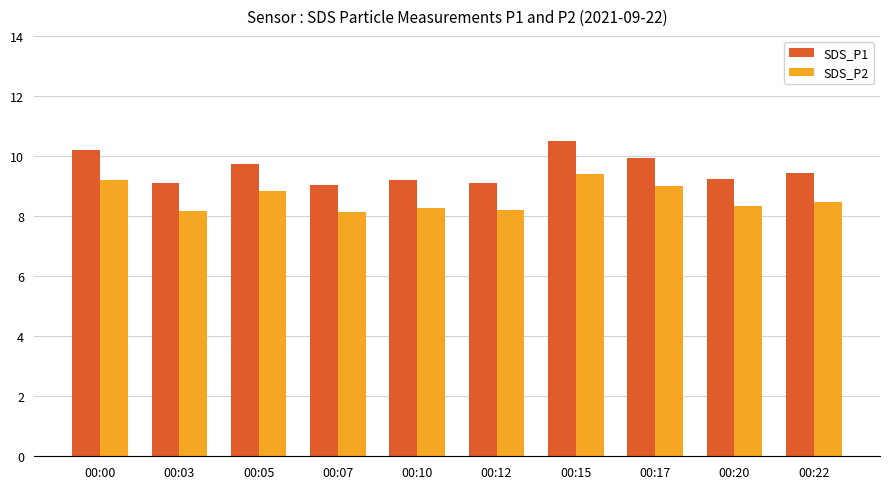

What is the difference between the second highest and minimum values in the SDS_P1 series?

1.2